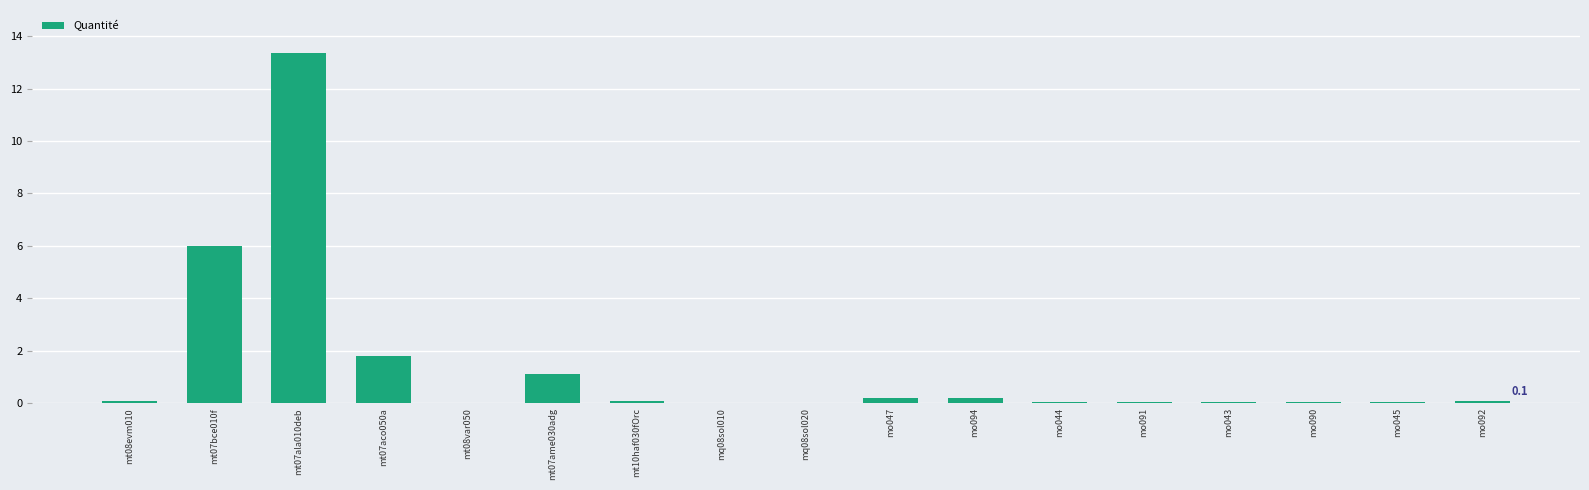

The chart shows a value of 13.4 at mt07ala010deb. True or false?

True